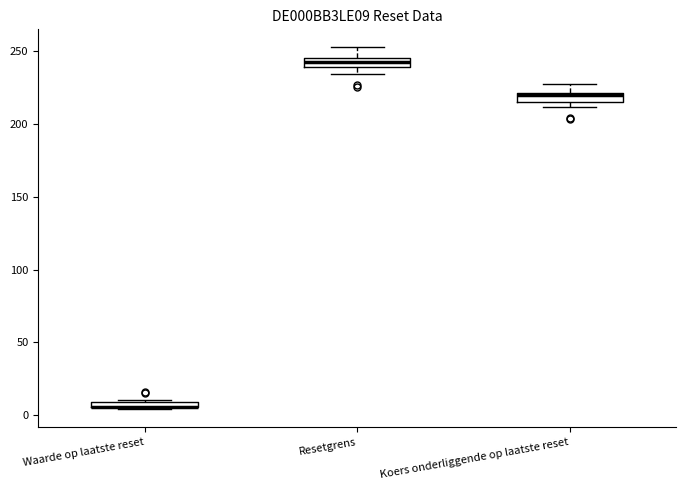

Where is the lower edge of the box for Koers onderliggende op laatste reset on the y-axis? The values are not printed on the chart, so give them approximately, as read against the axis.

215